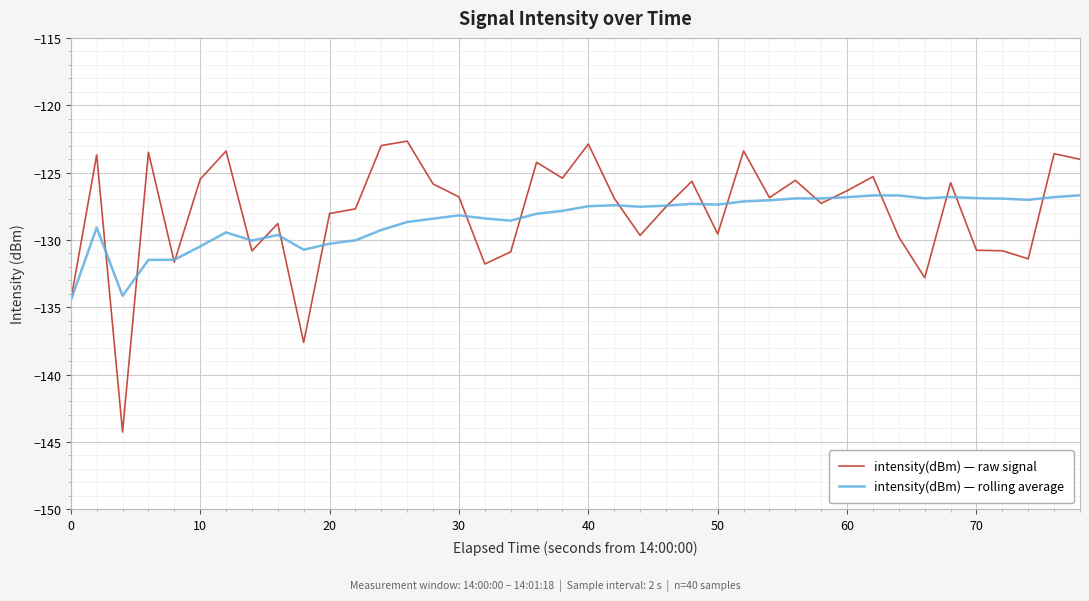

What is the maximum value for intensity(dBm) — rolling average?

-126.7